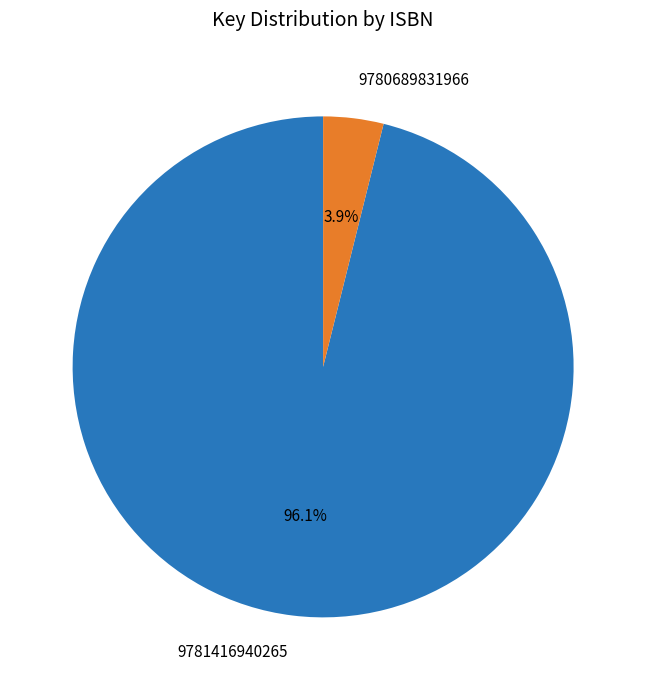

Does any single category account for the majority?

Yes